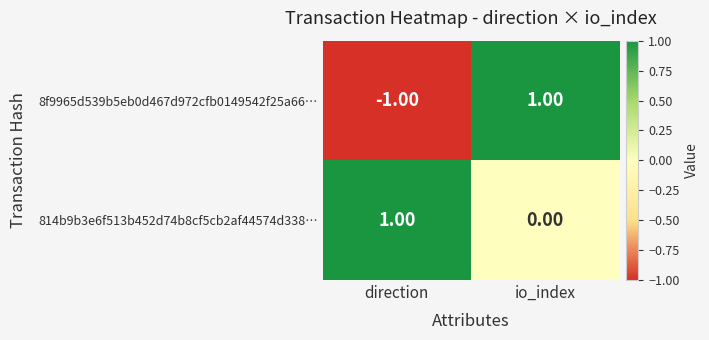

Which series has the widest spread of values?

8f9965d539b5eb0d467d972cfb0149542f25a66…